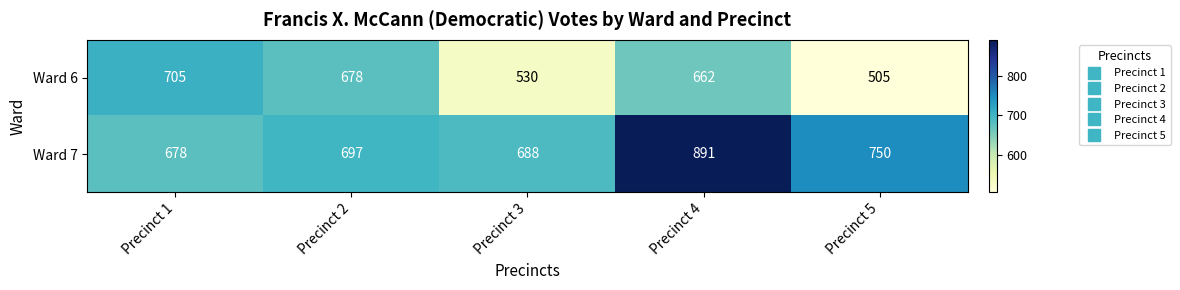

What is the smallest value displayed?

505